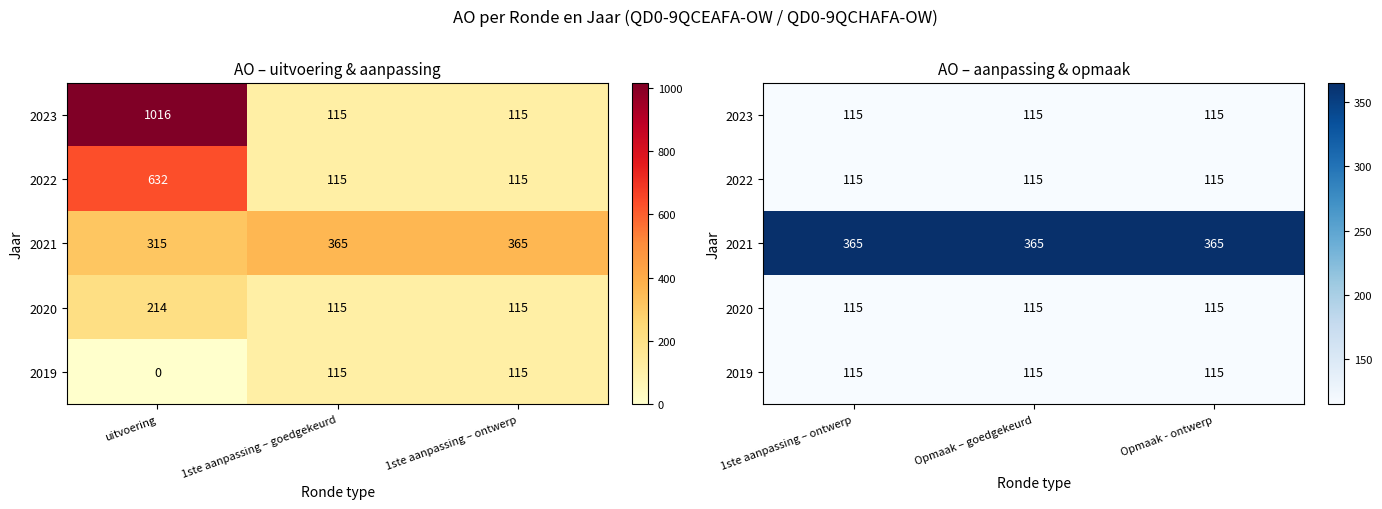

At which category is the sum across all series the highest?

1ste aanpassing – ontwerp